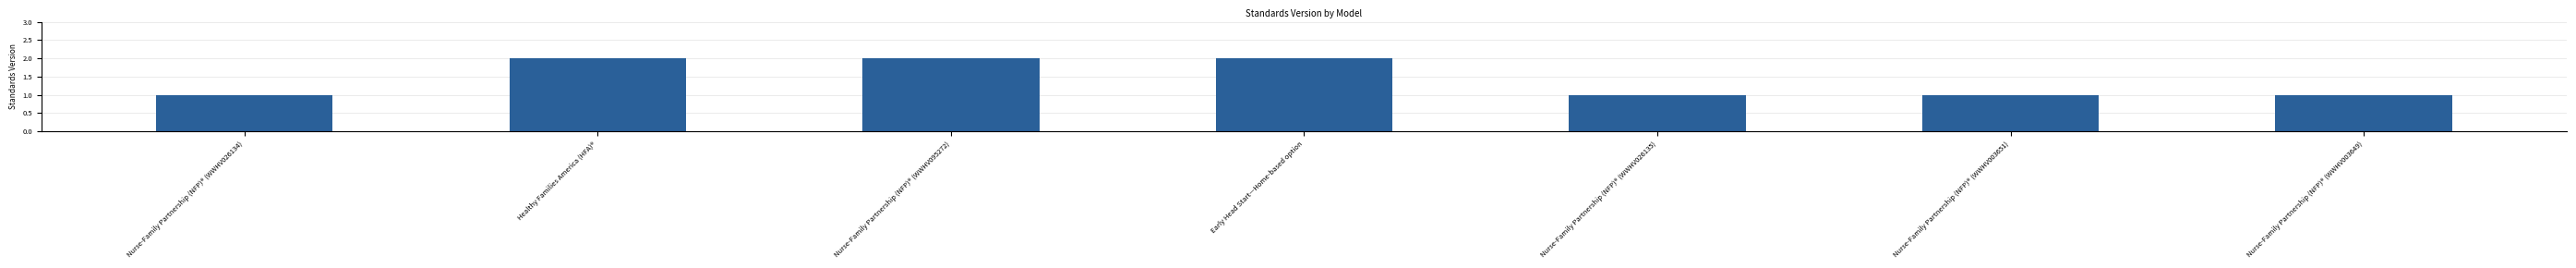

The value at Nurse-Family Partnership (NFP)® (WWHV026134) is 0. True or false?

False